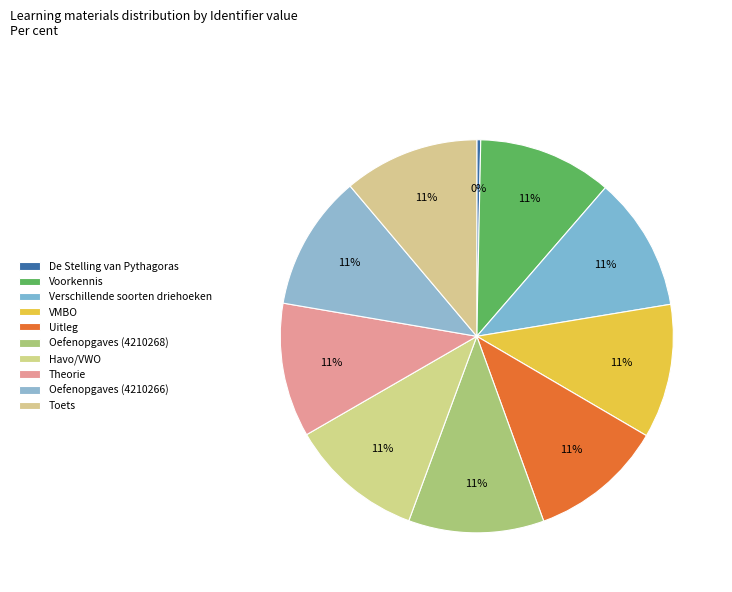

What is the largest slice in the pie chart?

Oefenopgaves (4210268)